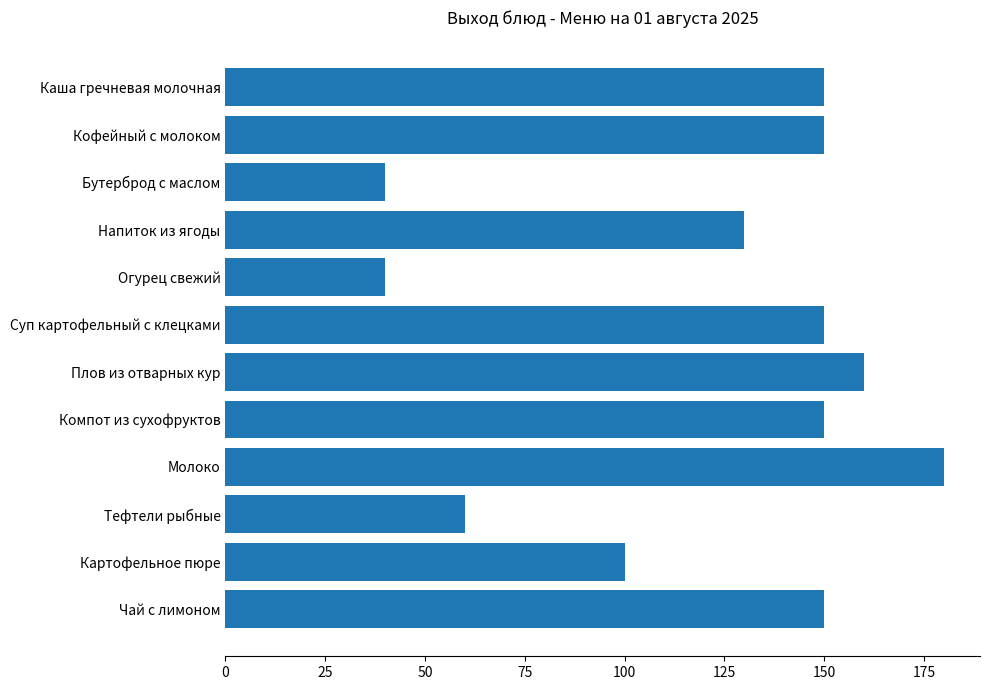

How many data points does each series have?

12